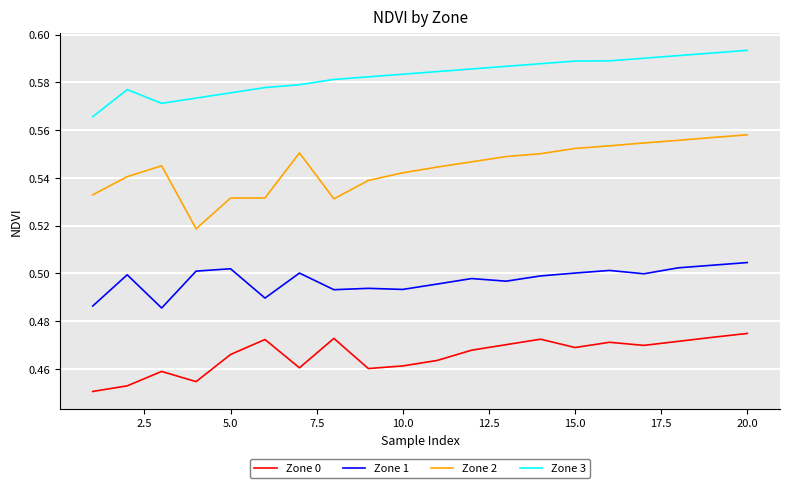

Count the number of data series in this chart.

4